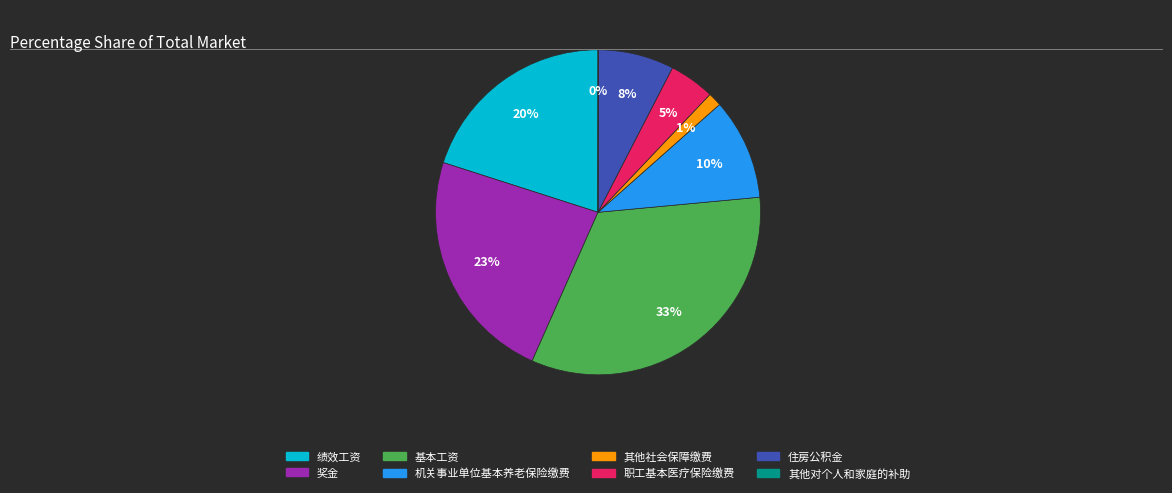

To the nearest percent, what is the combined percentage of 其他社会保障缴费 and 住房公积金?

9%